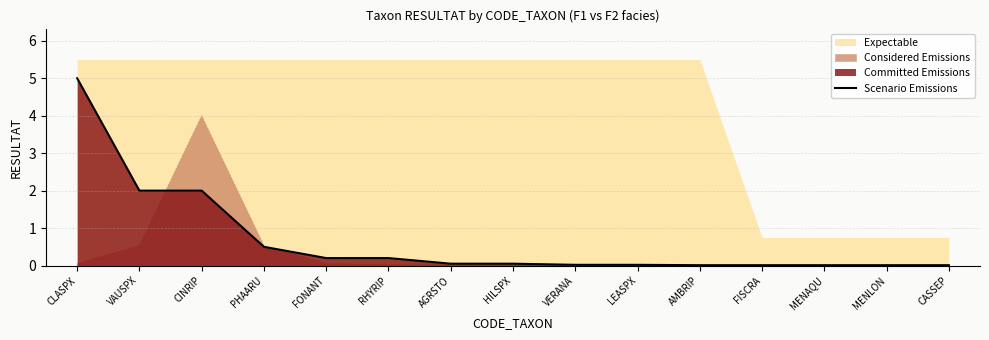

Which label corresponds to the largest value in the chart?

CLASPX